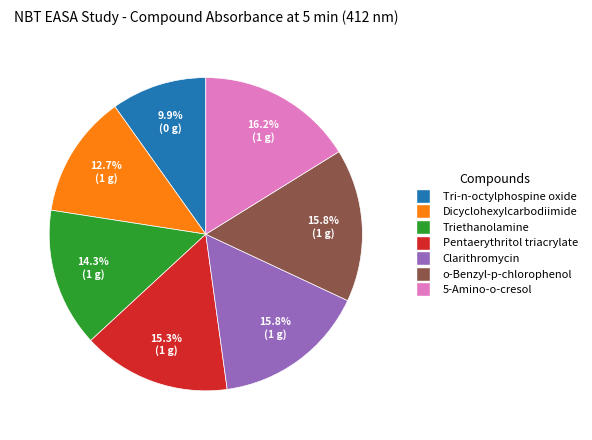

How many slices are in this pie chart?

7